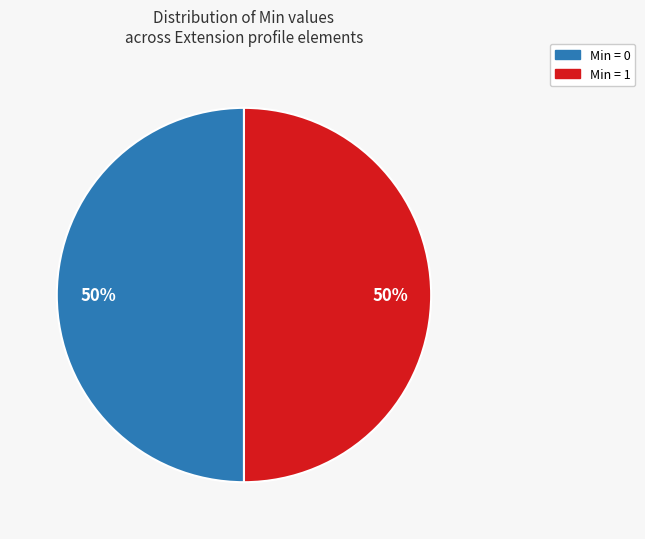

Count the number of slices in the pie.

2